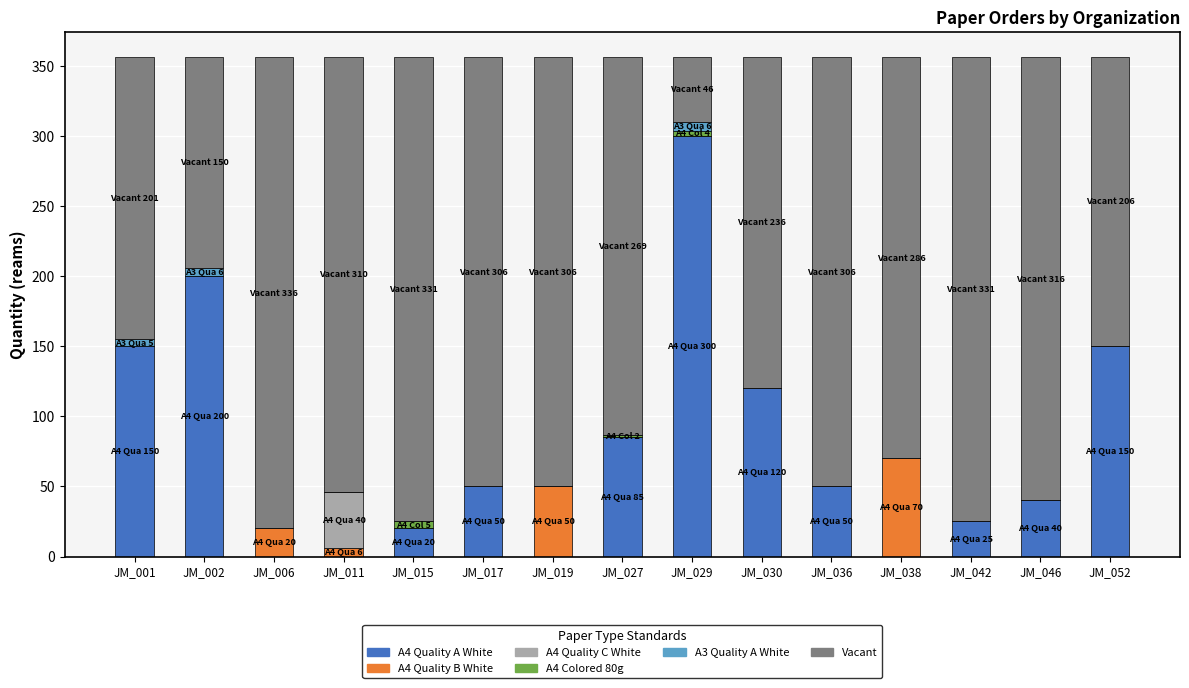

Is it true that A4 Quality A White equals 40.0 at JM_046?

True